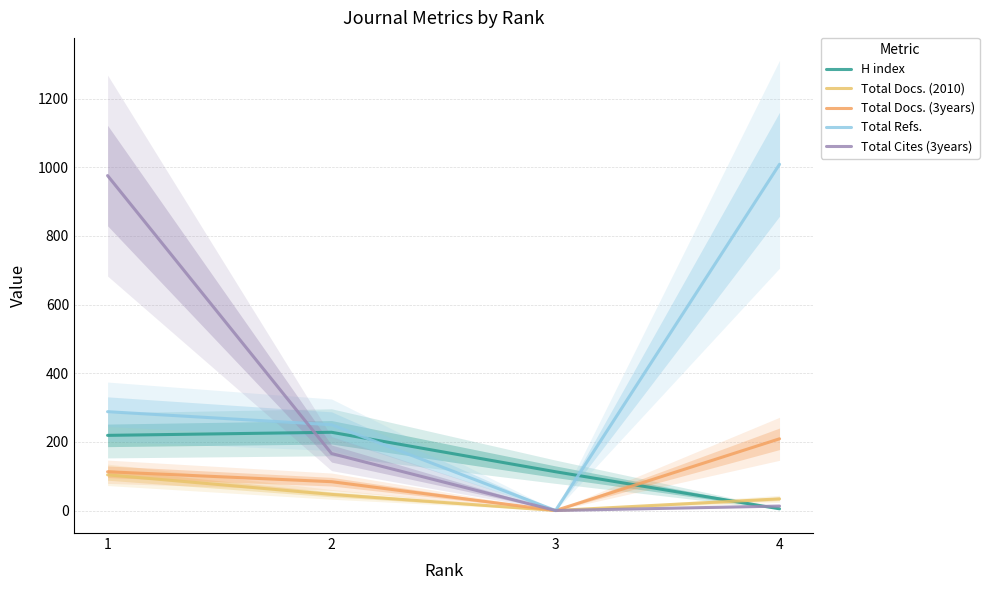

How many values in Total Docs. (3years) are above zero?

3